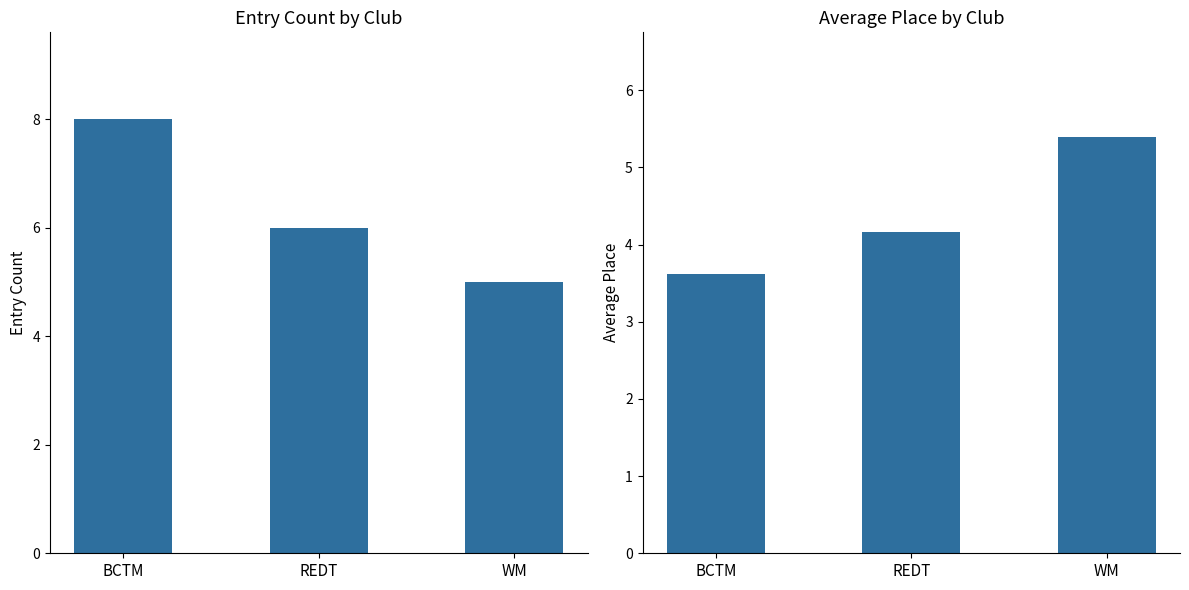

Reading left to right, what are all the values shown in this chart?

Entry Count: 8.0	6.0	5.0
Average Place: 3.6	4.2	5.4